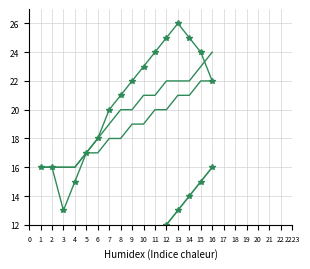

At which label is category_1.id closest to 8?

8